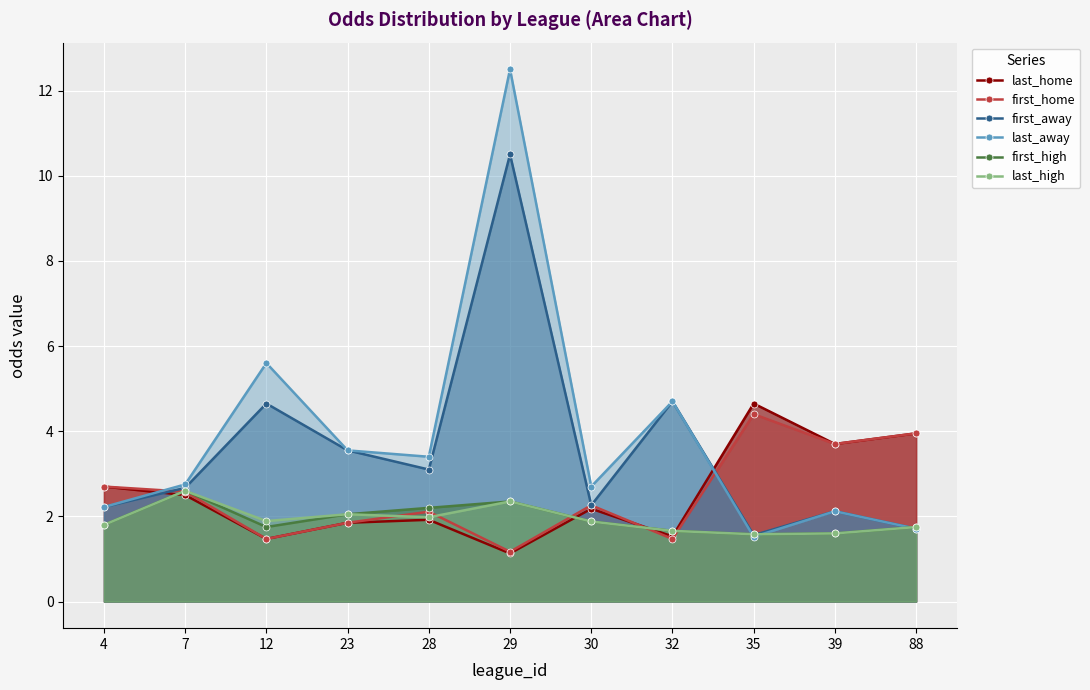

True or false: last_high has more than 1 interior local peaks.

True